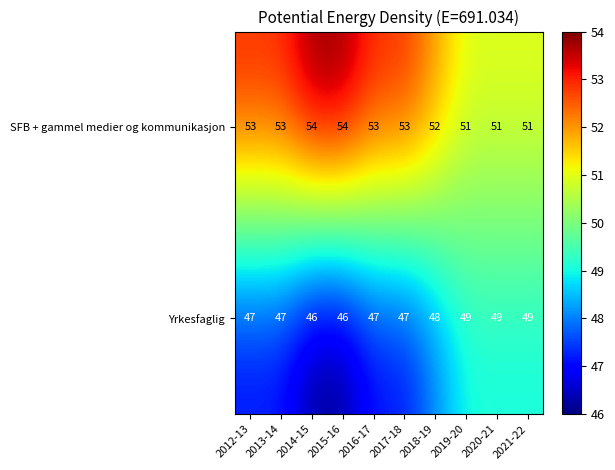

List the series in order of their overall mean, highest first.

SFB + gammel medier og kommunikasjon, Yrkesfaglig